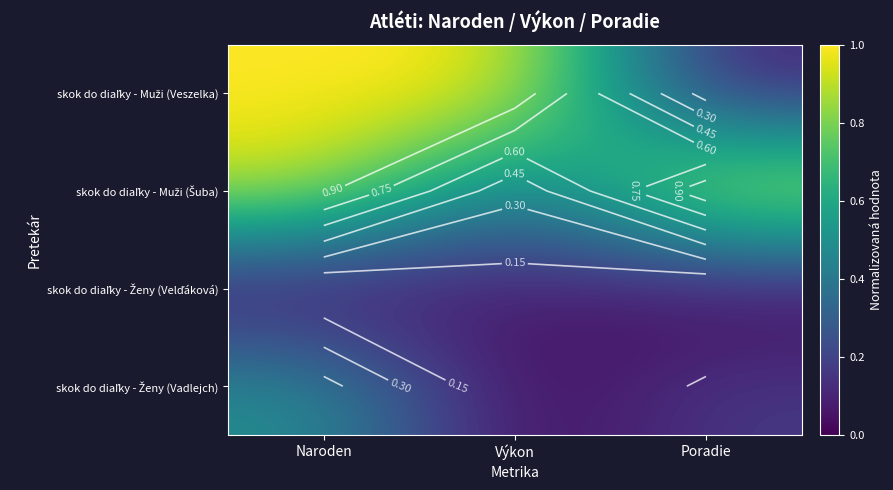

What is the sum of all skok do diaľky - Muži (Veszelka) values?

2.1